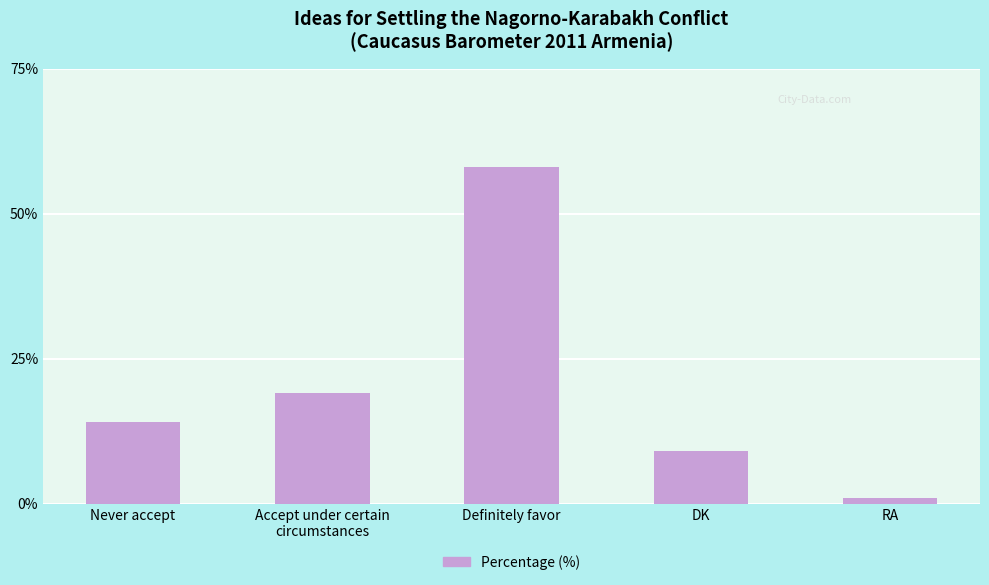

The value at Never accept is 9. True or false?

False